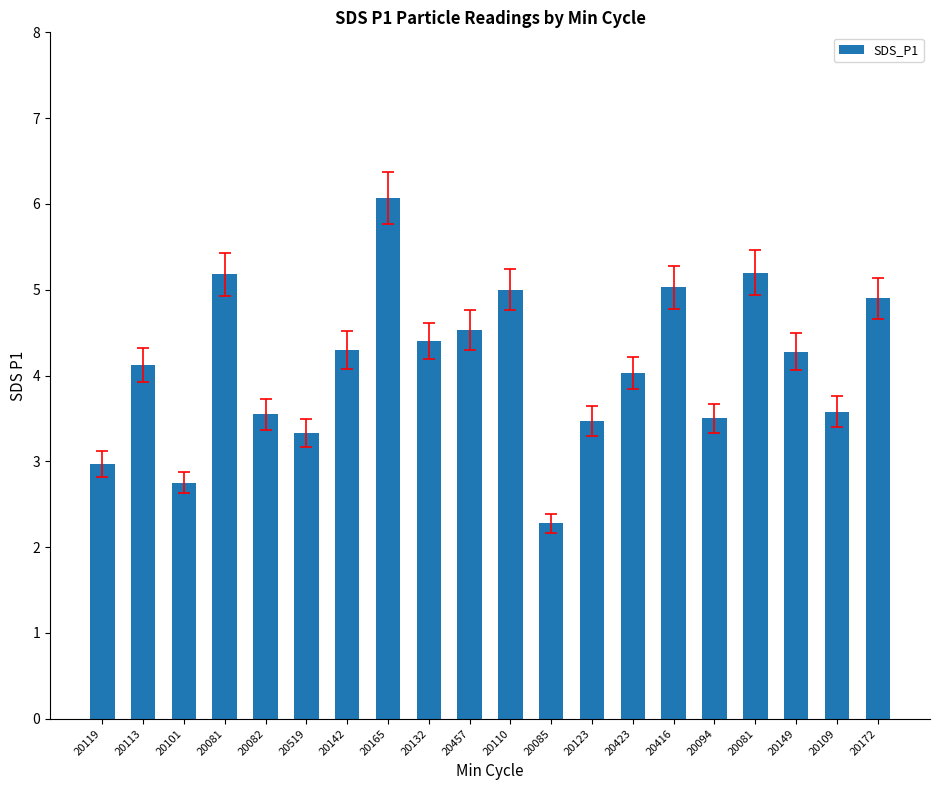

Does the chart contain any negative values?

No